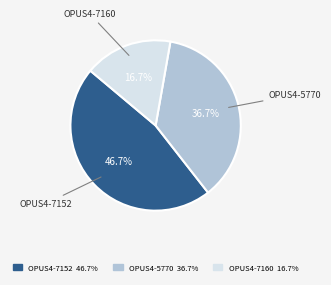

To the nearest percent, what is the difference between the largest and smallest slice percentages?

30%